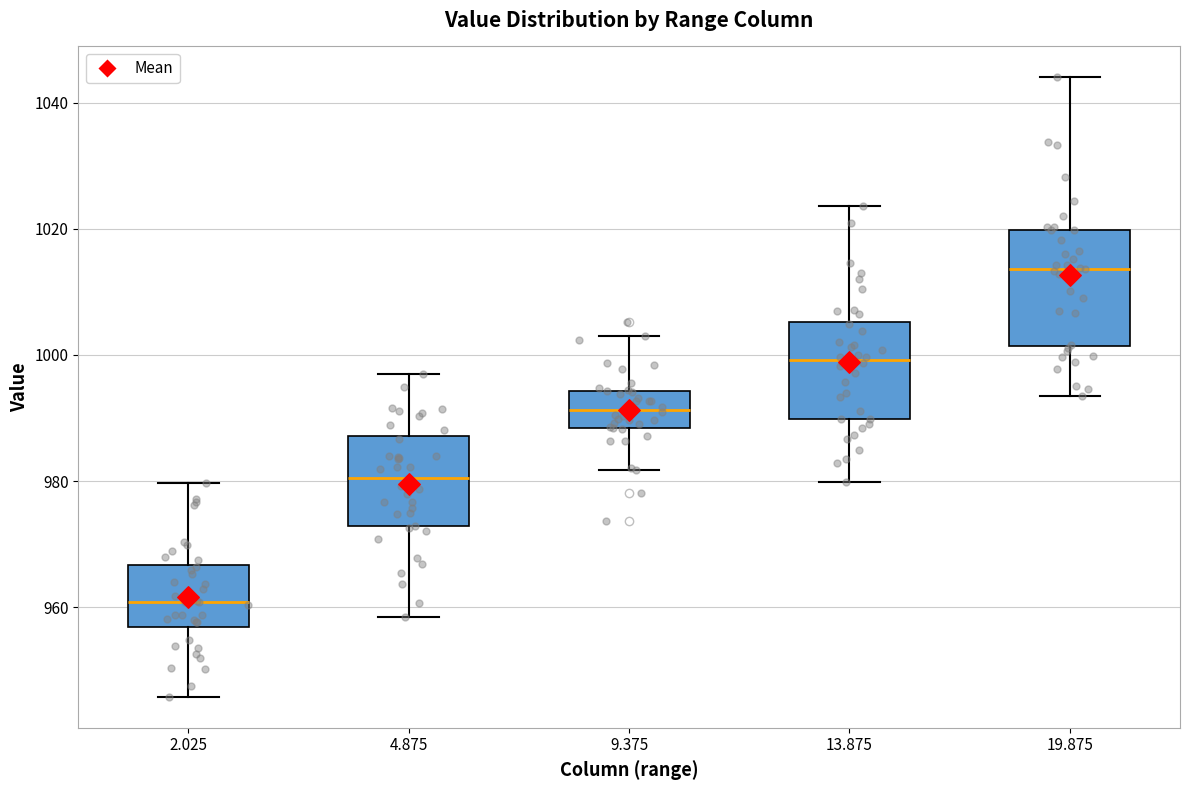

Reading left to right, transcribe this box plot: for each box, give where its median line is, the range the box spans, and where its two whiskers end, as read against the y-axis. The values are not printed on the chart, so give them approximately, as read against the axis.

2.025: median 960, box 956 to 966, whiskers 946 to 980
4.875: median 980, box 972 to 988, whiskers 958 to 996
9.375: median 992, box 988 to 994, whiskers 982 to 1002
13.875: median 1000, box 990 to 1006, whiskers 980 to 1024
19.875: median 1014, box 1002 to 1020, whiskers 994 to 1044